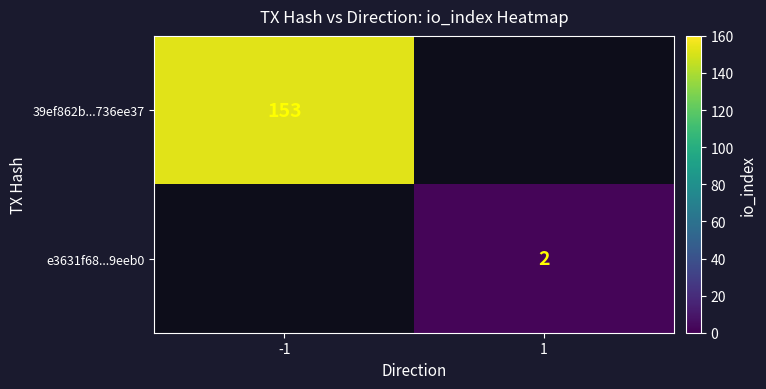

Is it true that e3631f68...9eeb0 equals 3 at 1?

False